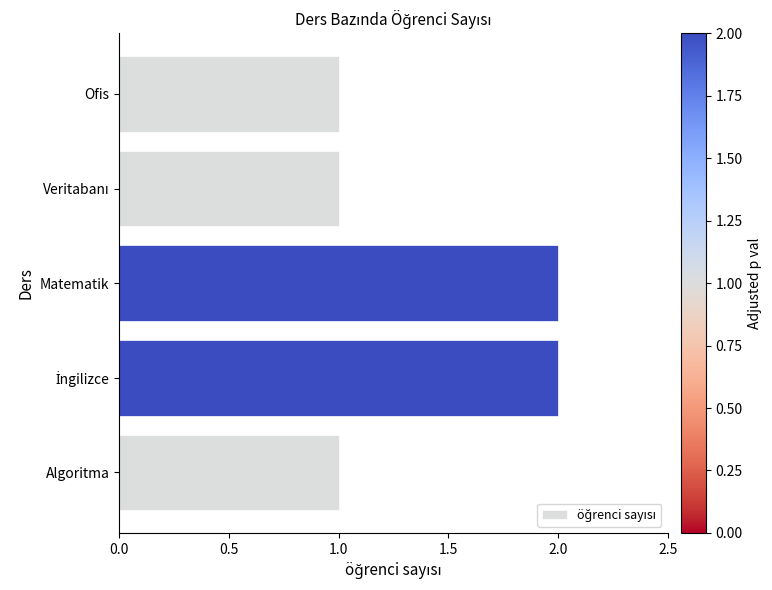

Reading bottom to top, transcribe all the data shown in this chart.

1	2	2	1	1